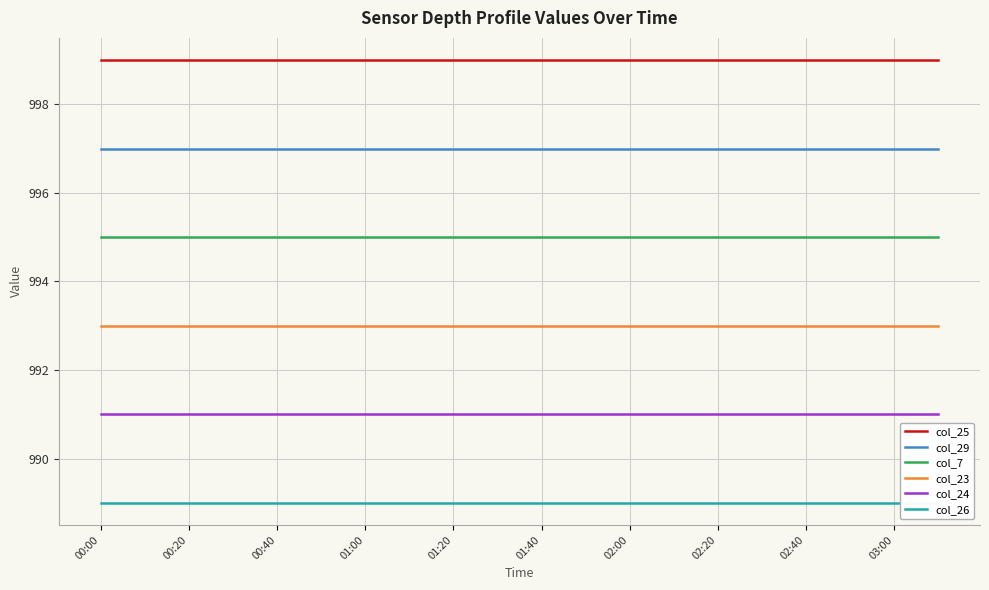

What is the highest value of the col_23 series?

993